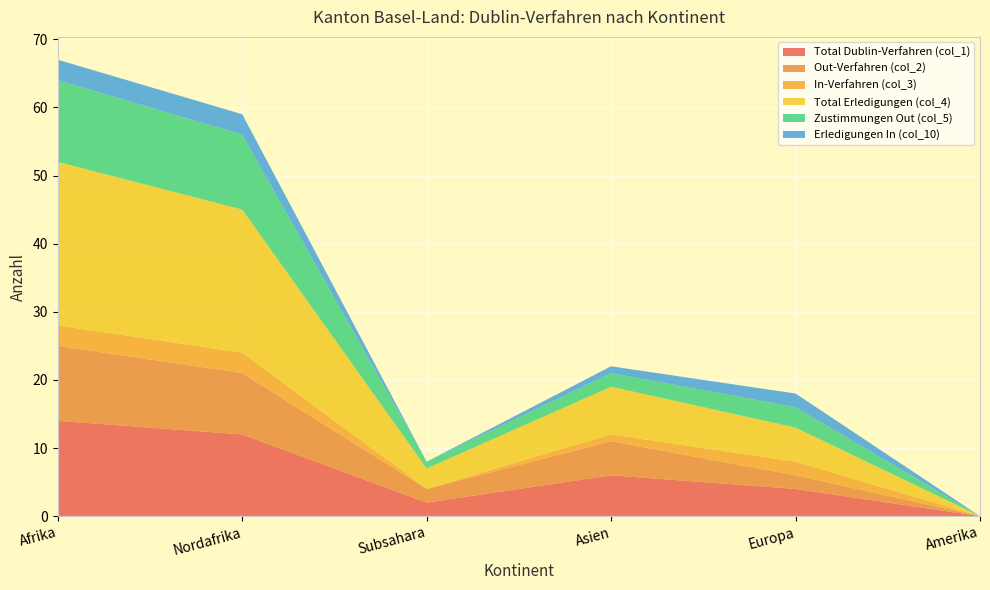

Reading right to left, extract all data points from this chart.

Total Dublin-Verfahren (col_1): 0	4	6	2	12	14
Out-Verfahren (col_2): 0	2	5	2	9	11
In-Verfahren (col_3): 0	2	1	0	3	3
Total Erledigungen (col_4): 0	5	7	3	21	24
Zustimmungen Out (col_5): 0	3	2	1	11	12
Erledigungen In (col_10): 0	2	1	0	3	3